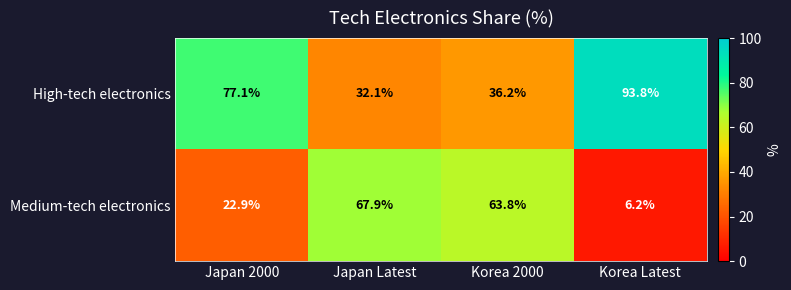

At how many categories does at least one series exceed 62?

4